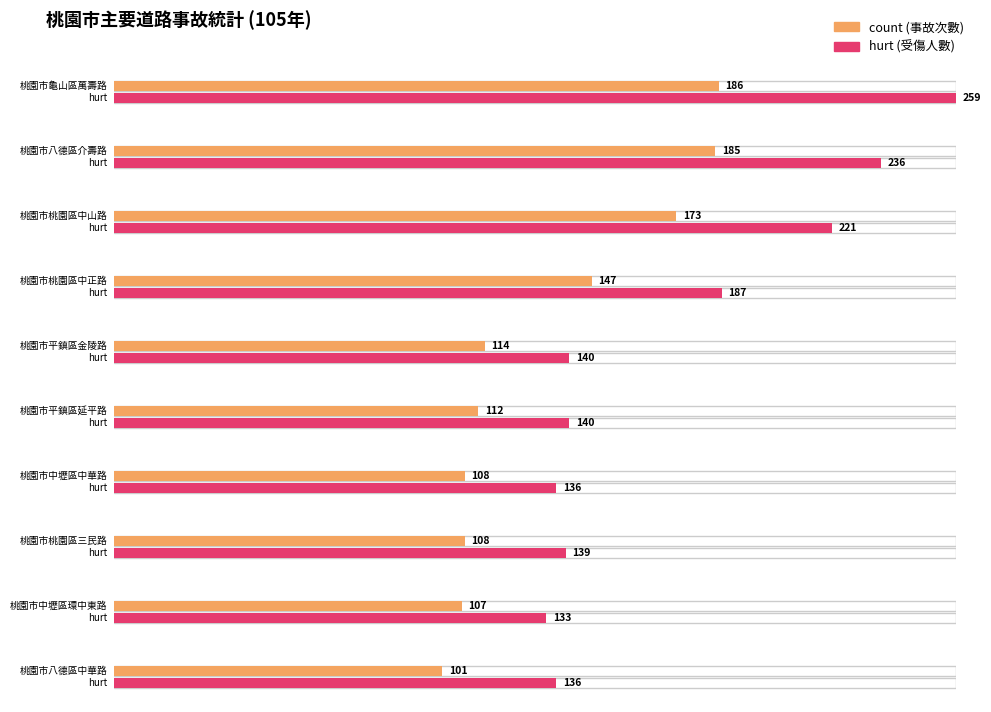

Which has a higher value, 桃園市中壢區環中東路 or 桃園市龜山區萬壽路?

桃園市龜山區萬壽路